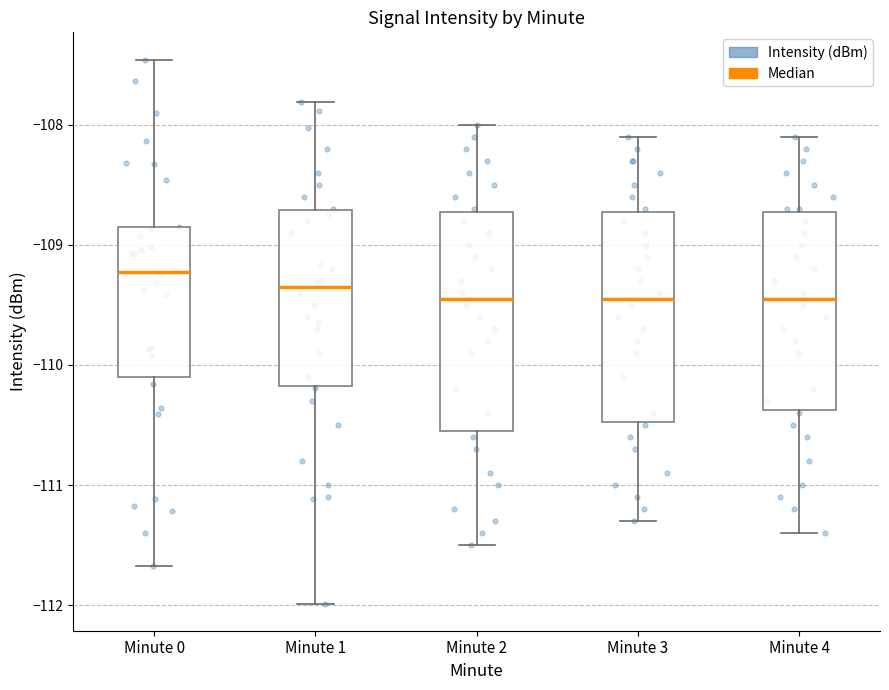

Reading left to right, read every box against the y-axis: the position of its median line, the range the box covers, and the ends of its whiskers. The values are not printed on the chart, so give them approximately, as read against the axis.

Minute 0: median -109.2, box -110.1 to -108.9, whiskers -111.7 to -107.5
Minute 1: median -109.4, box -110.2 to -108.7, whiskers -112.0 to -107.8
Minute 2: median -109.4, box -110.5 to -108.7, whiskers -111.5 to -108.0
Minute 3: median -109.4, box -110.5 to -108.7, whiskers -111.3 to -108.1
Minute 4: median -109.4, box -110.4 to -108.7, whiskers -111.4 to -108.1